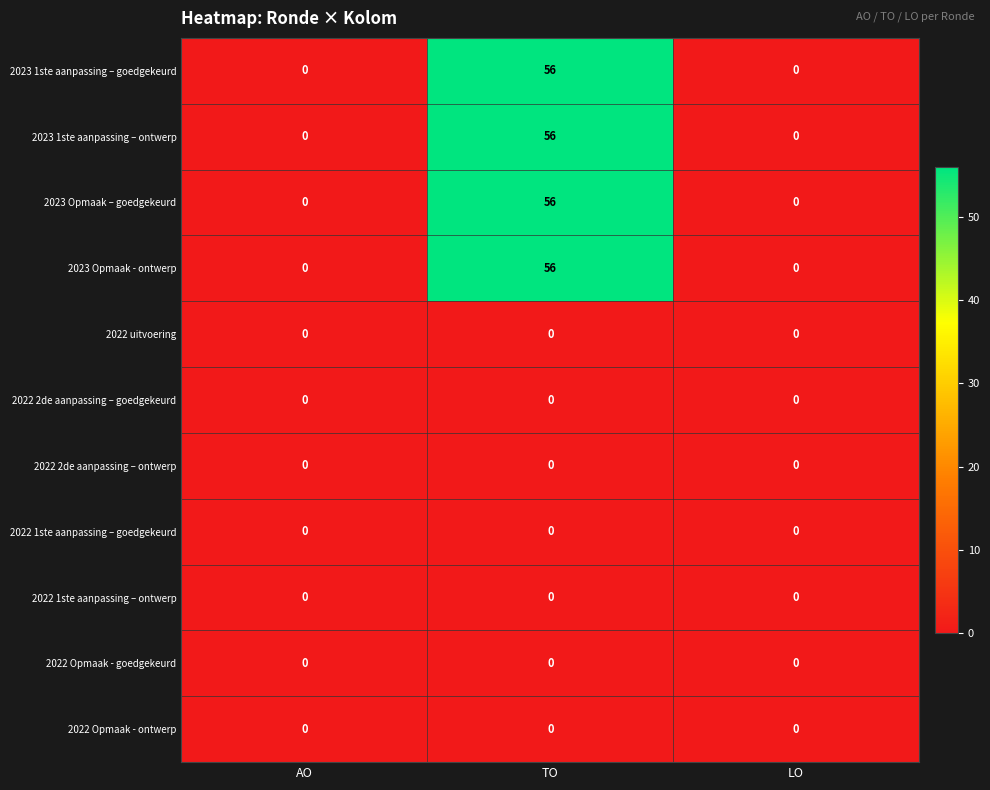

At how many categories does at least one series exceed 8?

1